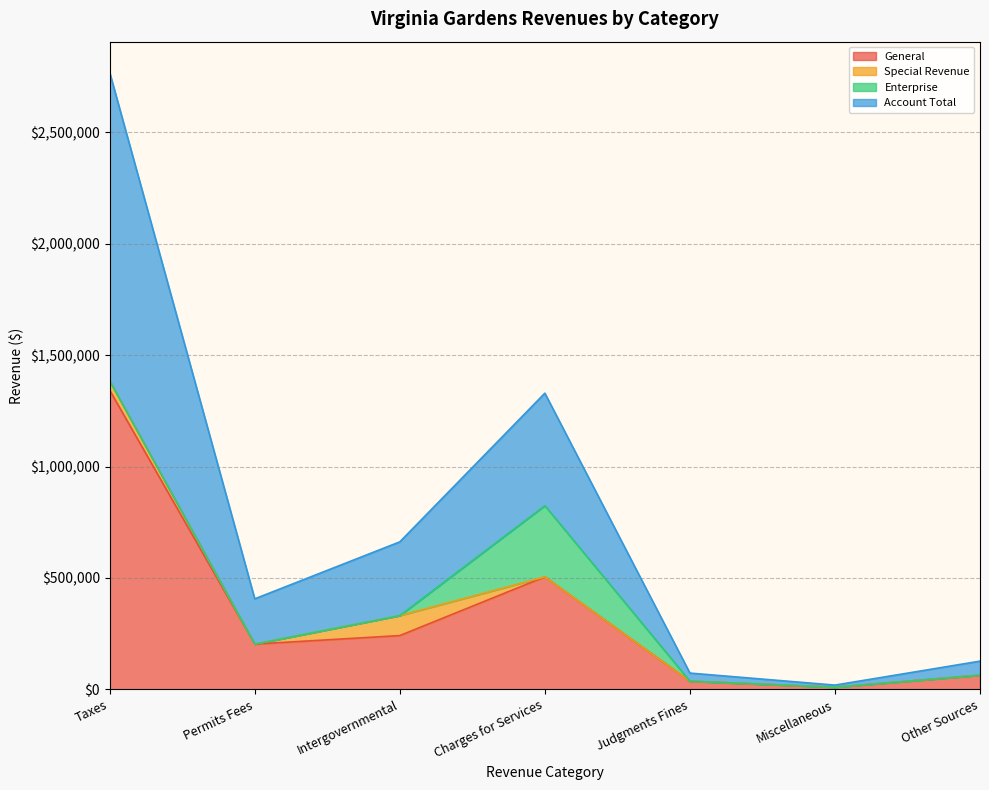

What is the minimum value for General?

9367